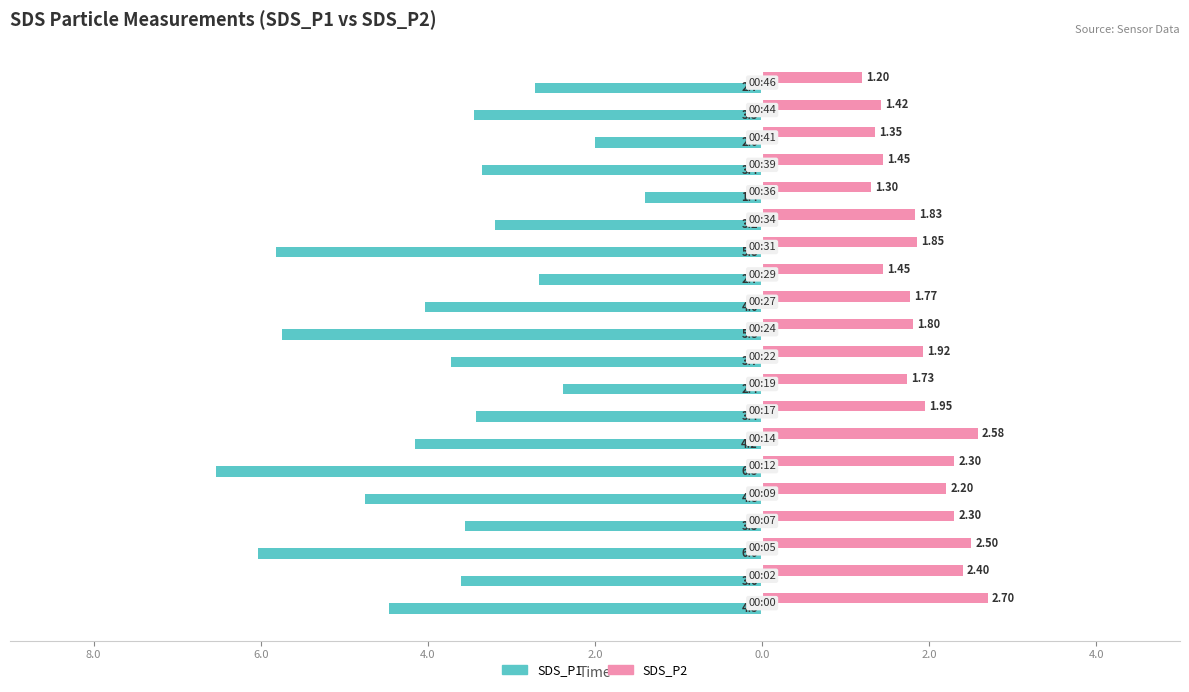

Reading left to right, extract all data points from this chart.

SDS_P1: -4.5	-3.6	-6.0	-3.5	-4.8	-6.5	-4.2	-3.4	-2.4	-3.7	-5.8	-4.0	-2.7	-5.8	-3.2	-1.4	-3.4	-2.0	-3.5	-2.7
SDS_P2: 2.7	2.4	2.5	2.3	2.2	2.3	2.6	1.9	1.7	1.9	1.8	1.8	1.4	1.9	1.8	1.3	1.4	1.4	1.4	1.2